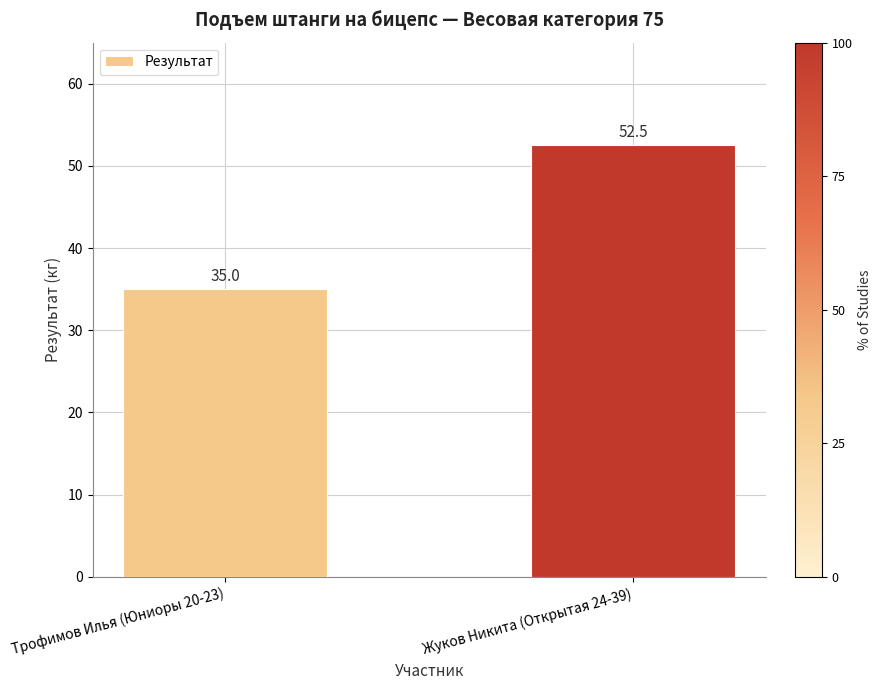

Reading left to right, list all the values displayed in this chart.

35.0	52.5